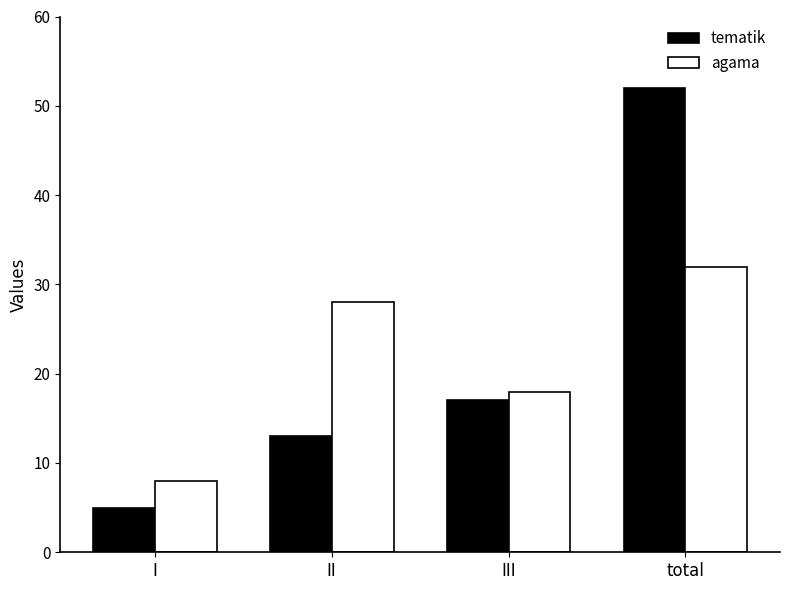

What is the approximate value of agama at total, to the nearest 10?

30